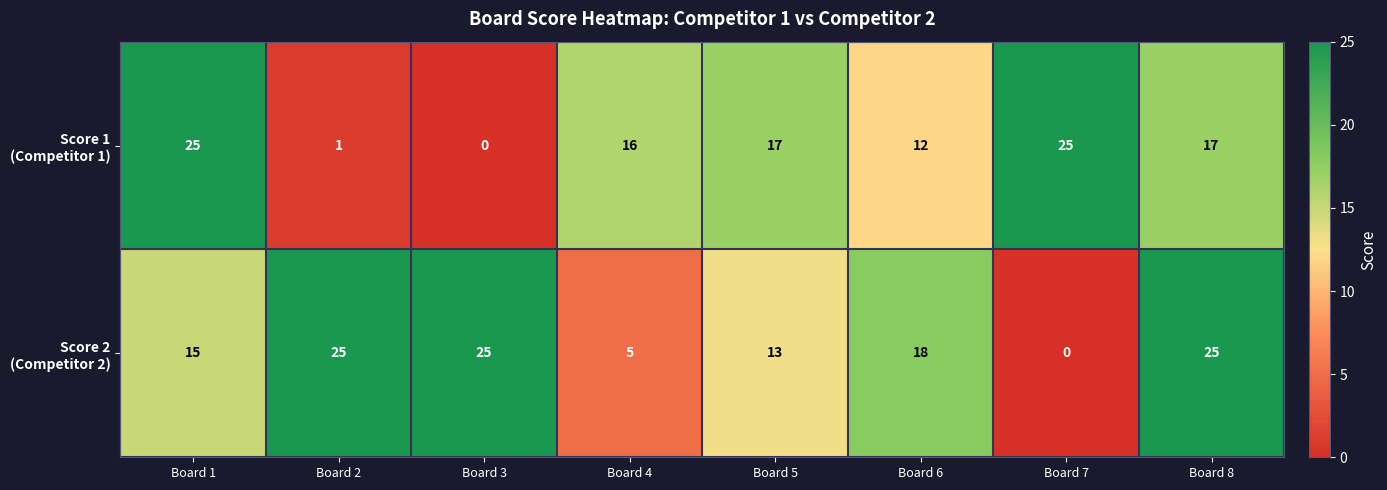

At how many categories does at least one series exceed 24?

5